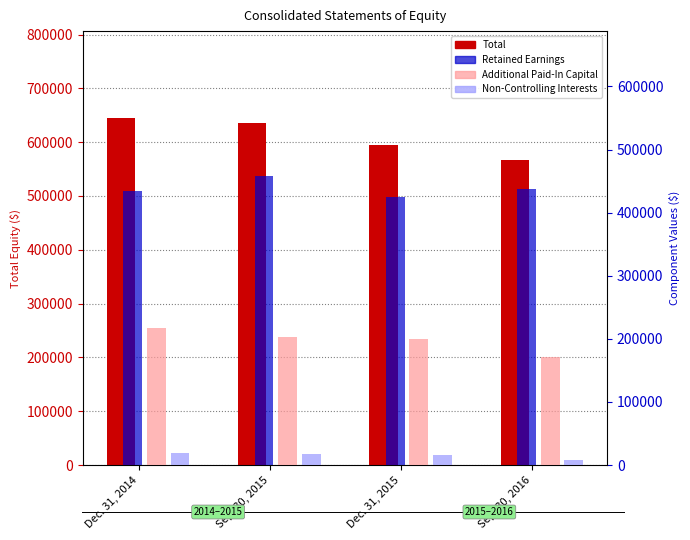

How many values in the Retained Earnings series are below 437271?

2